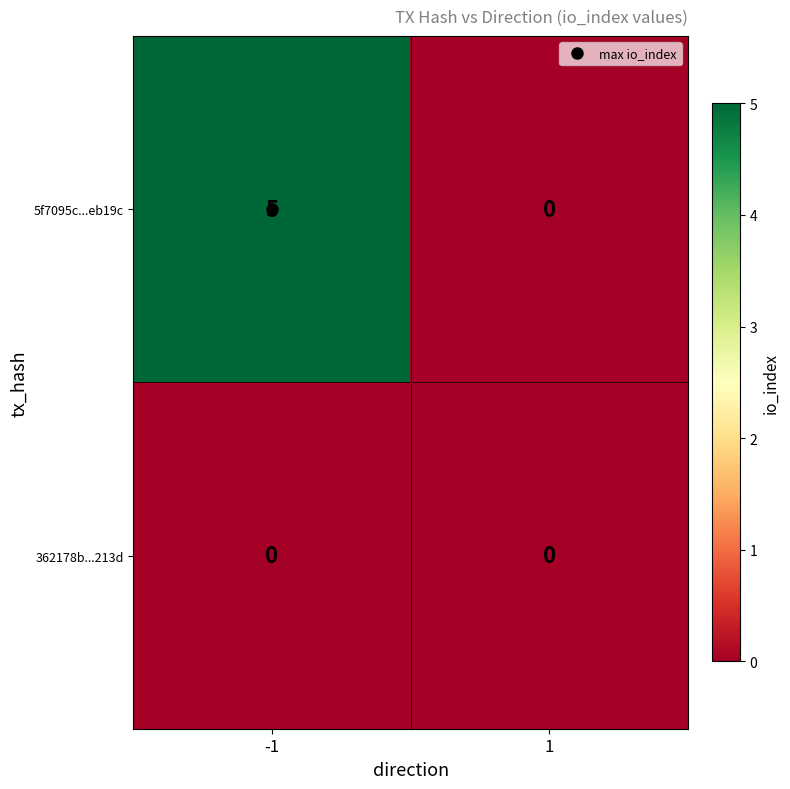

Which series has the widest spread of values?

5f7095c...eb19c